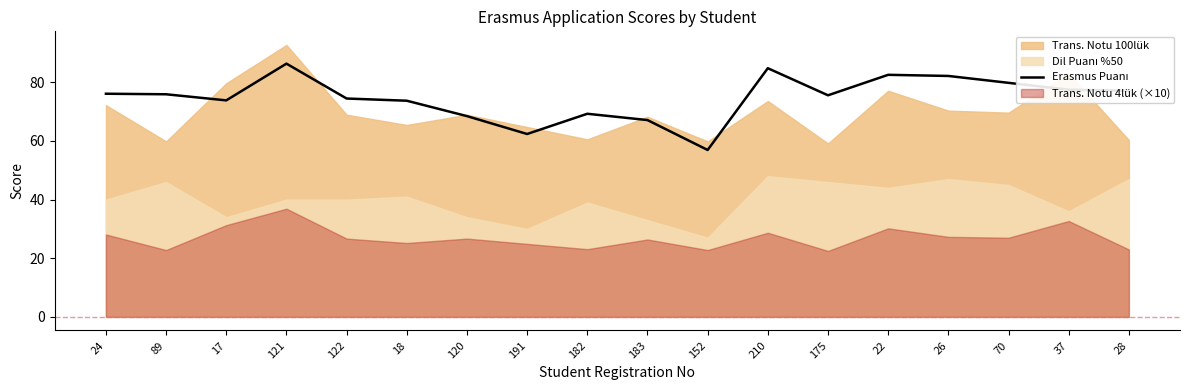

Which has a higher value, 122 or 182?

122